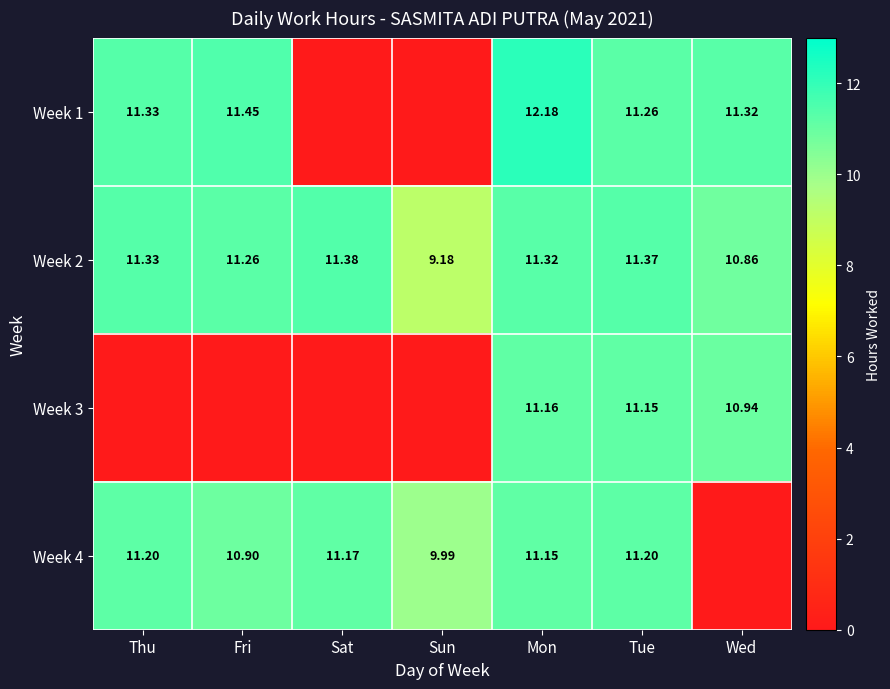

What value does the Week 2 series have at Mon?

11.3